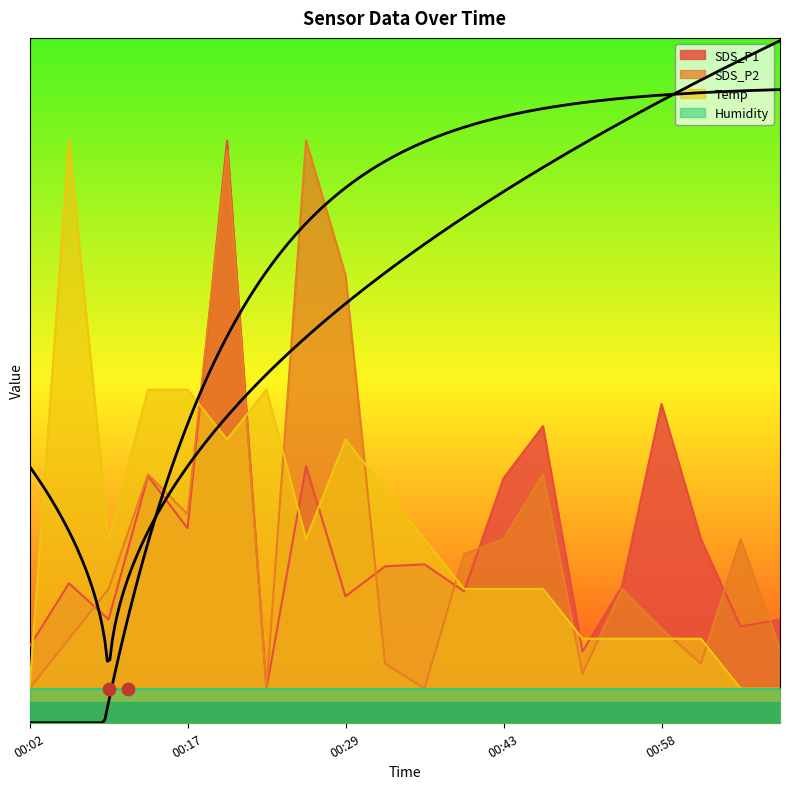

Which series has the largest total across all categories?

Temp